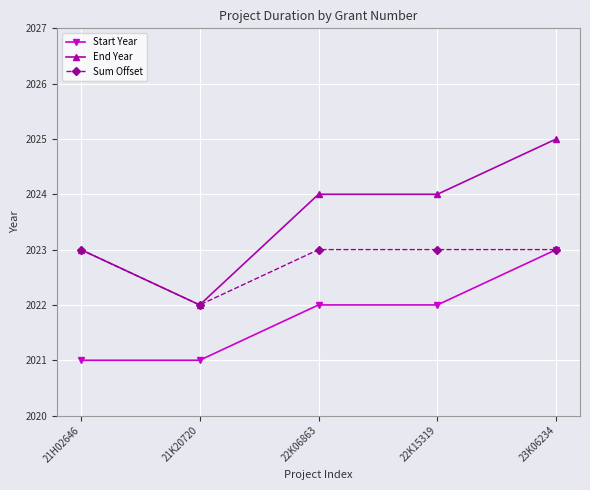

Does the chart display data point markers on the line(s)?

Yes